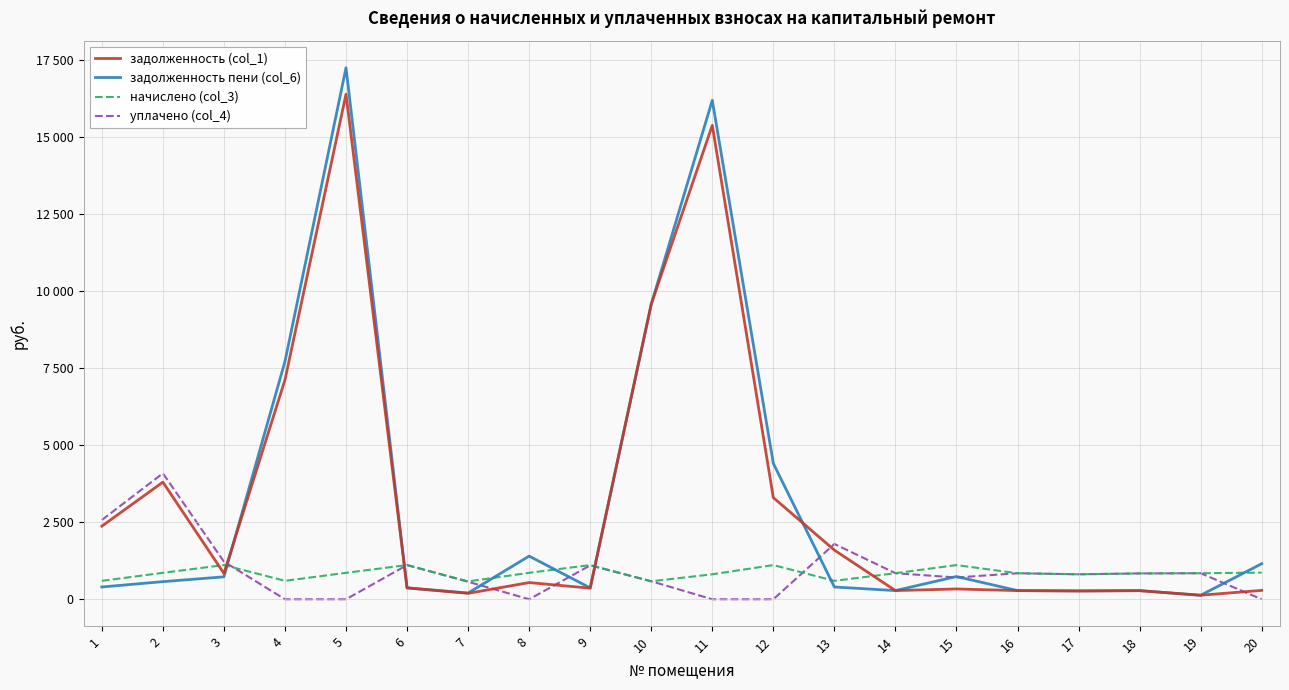

What are all the series names shown in the legend?

задолженность (col_1), задолженность пени (col_6), начислено (col_3), уплачено (col_4)